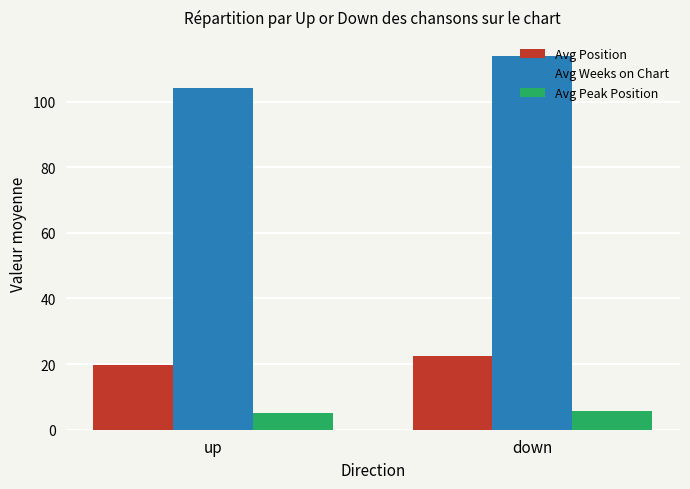

What is the sum of the Avg Peak Position values at down and up?

10.7